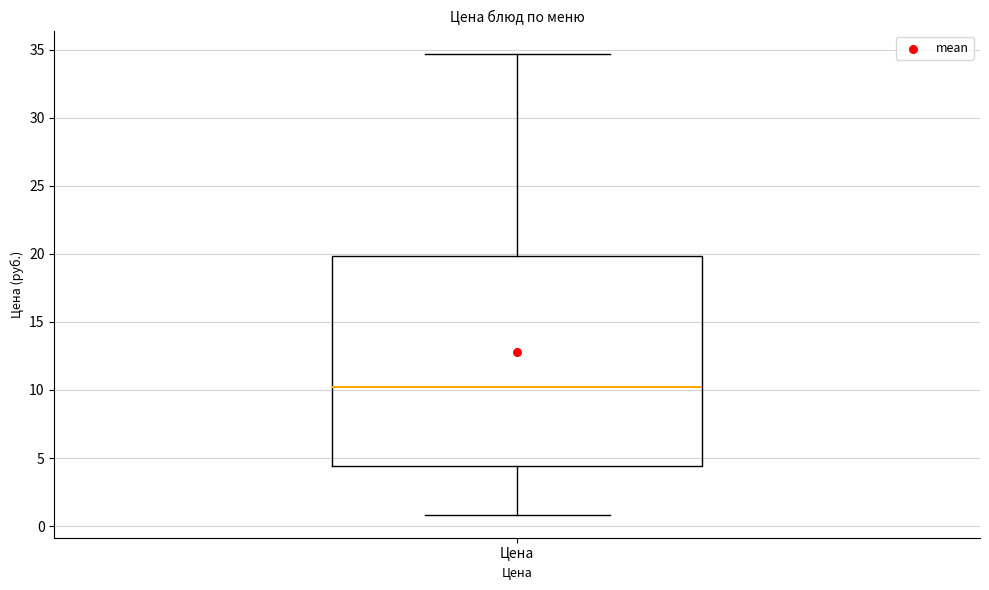

Read this box plot against the y-axis: the position of the median line, the range covered by the box, and the ends of both whiskers. The values are not printed on the chart, so give them approximately, as read against the axis.

median 10.5, box 4.5 to 20.0, whiskers 1.0 to 34.5